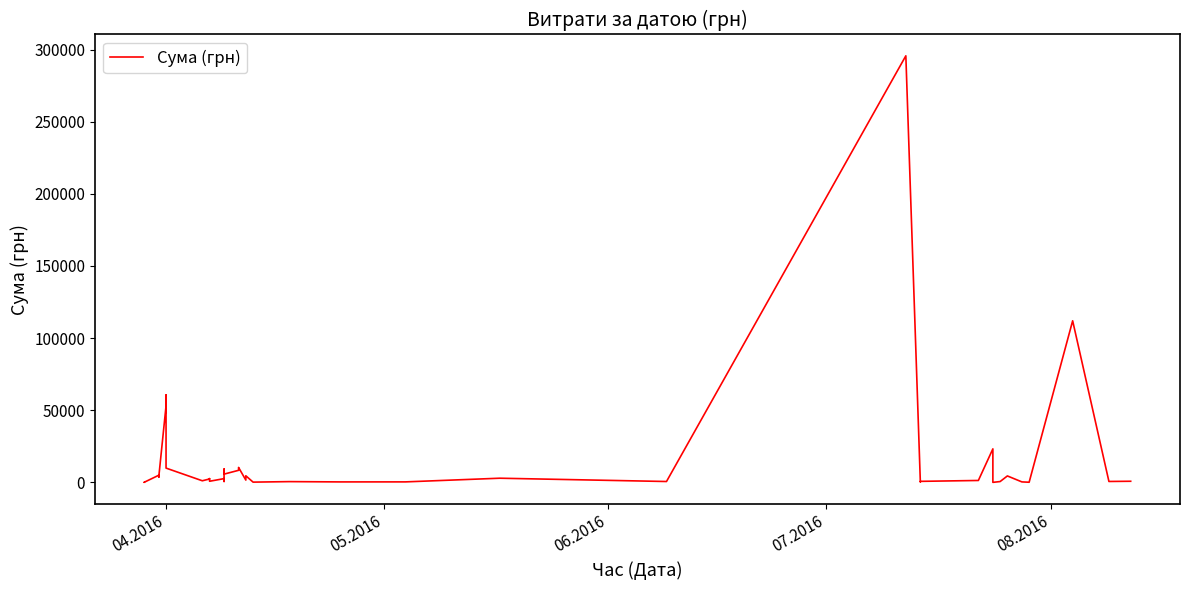

What position from the left is 8?

9